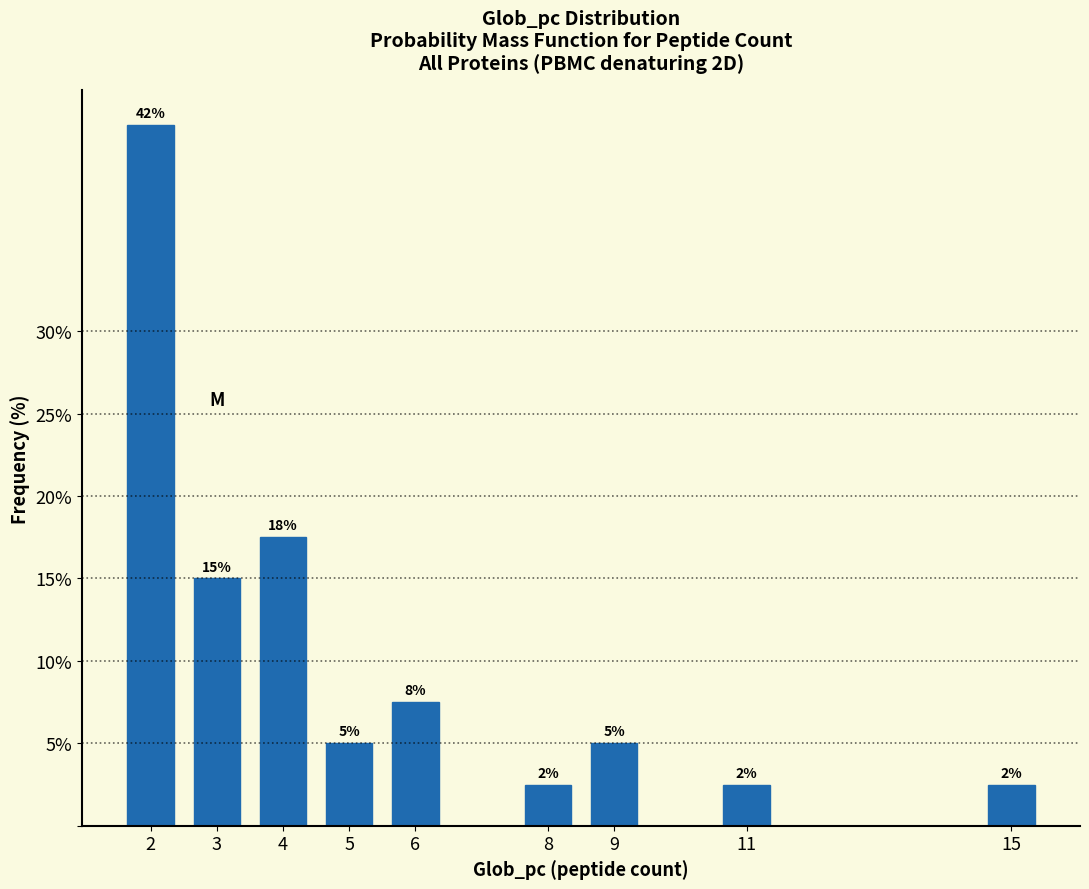

Are the bars horizontal?

No